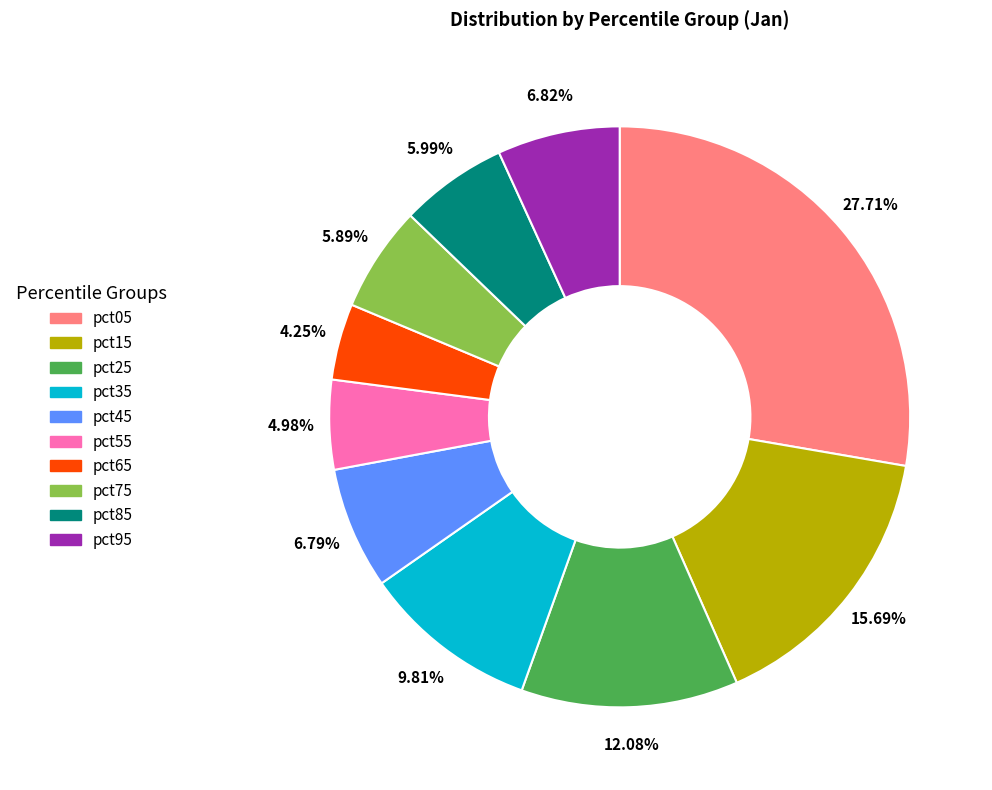

Does any single category account for the majority?

No